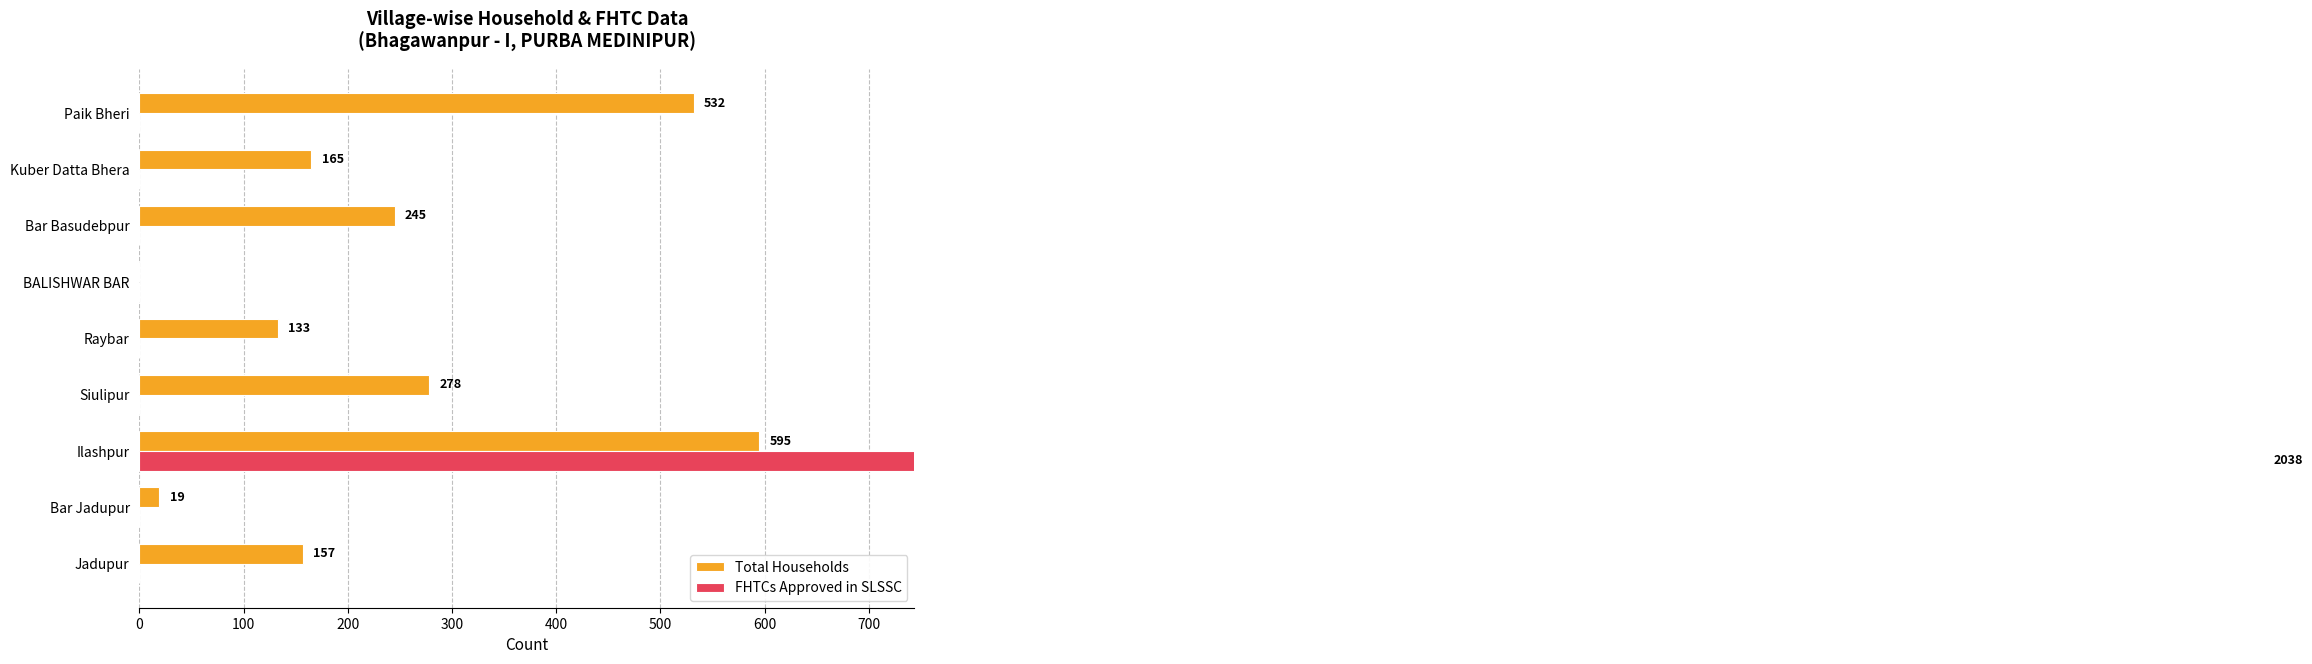

True or false: FHTCs Approved in SLSSC has a value of -1384 at BALISHWAR BAR.

False